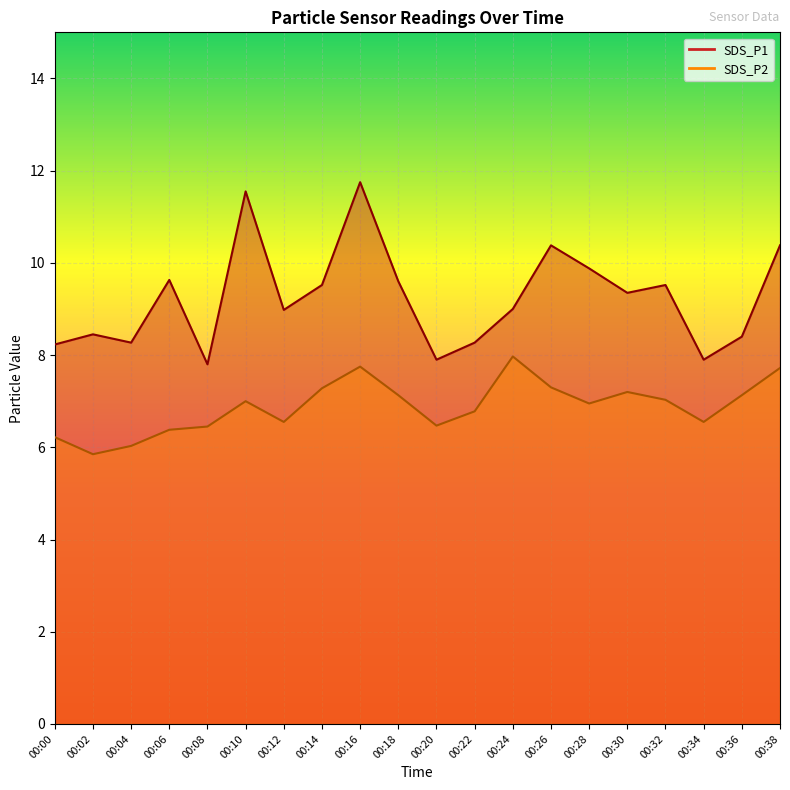

Which series has the widest spread of values?

SDS_P1